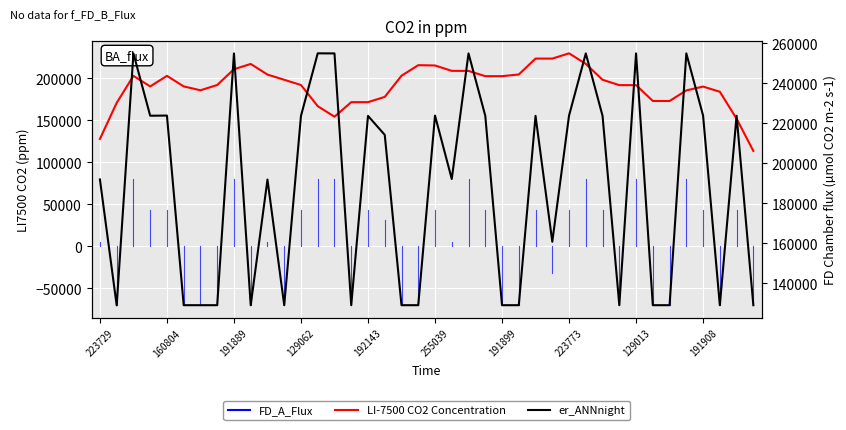

How many times do er_ANNnight and LI-7500 CO2 Concentration cross each other?

22